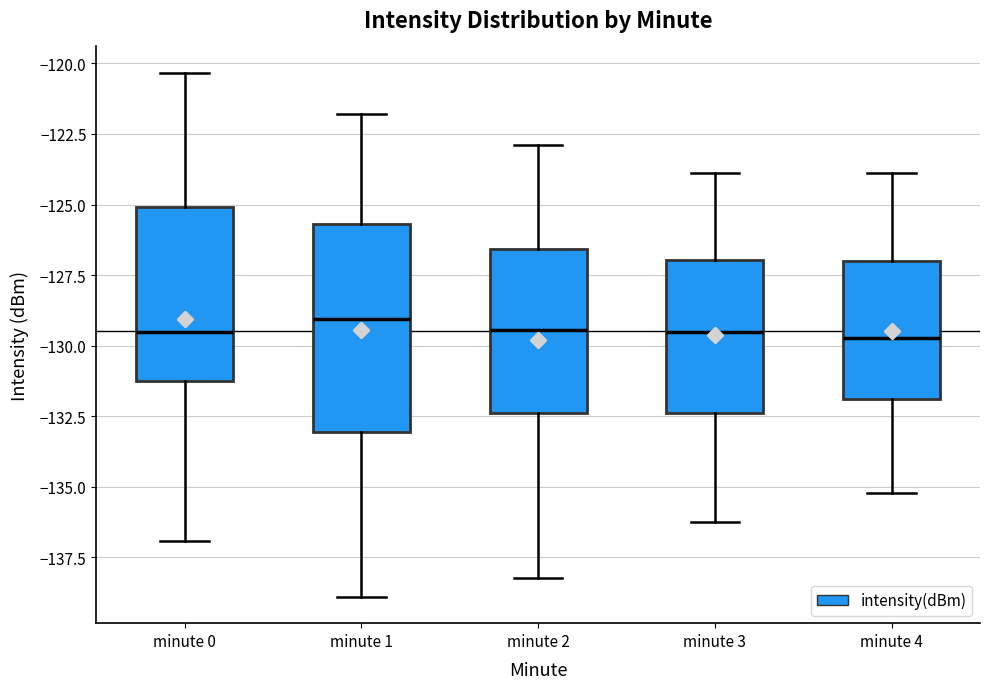

Where does the upper whisker of the box for minute 1 end on the y-axis? The values are not printed on the chart, so give them approximately, as read against the axis.

-122.0